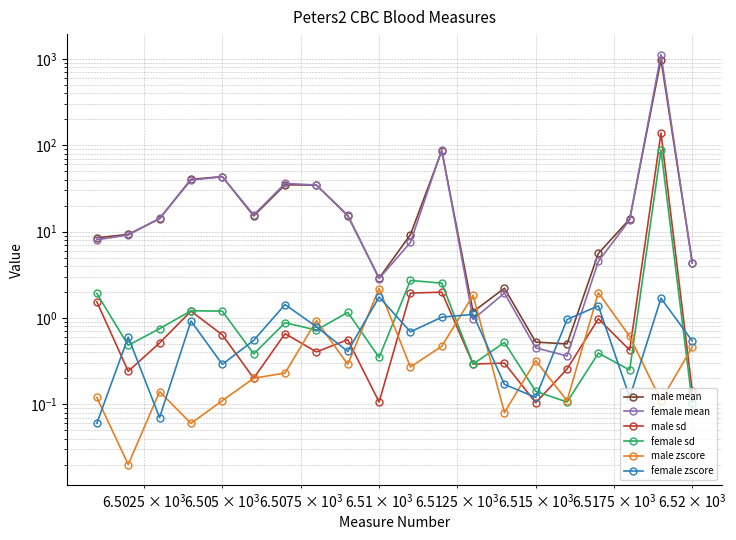

Reading left to right, transcribe all the data shown in this chart.

male mean: 8.5	9.3	14.1	40.4	43.4	15.2	34.9	34.6	15.3	2.9	9.2	86.4	1.2	2.2	0.5	0.5	5.6	14.0	986.0	4.4
female mean: 8.1	9.1	14.3	39.5	43.3	15.6	36.2	34.7	15.5	2.9	7.5	88.8	1.0	1.9	0.5	0.4	4.5	13.7	1126.0	4.3
male sd: 1.5	0.2	0.5	1.2	0.6	0.2	0.7	0.4	0.6	0.1	1.9	2.0	0.3	0.3	0.1	0.3	1.0	0.4	139.0	0.1
female sd: 1.9	0.5	0.8	1.2	1.2	0.4	0.9	0.7	1.2	0.3	2.7	2.5	0.3	0.5	0.1	0.1	0.4	0.2	88.4	0.1
male zscore: 0.1	0.0	0.1	0.1	0.1	0.2	0.2	0.9	0.3	2.2	0.3	0.5	1.8	0.1	0.3	0.1	2.0	0.6	0.1	0.5
female zscore: 0.1	0.6	0.1	0.9	0.3	0.6	1.4	0.8	0.4	1.8	0.7	1.0	1.1	0.2	0.1	1.0	1.4	0.1	1.7	0.5